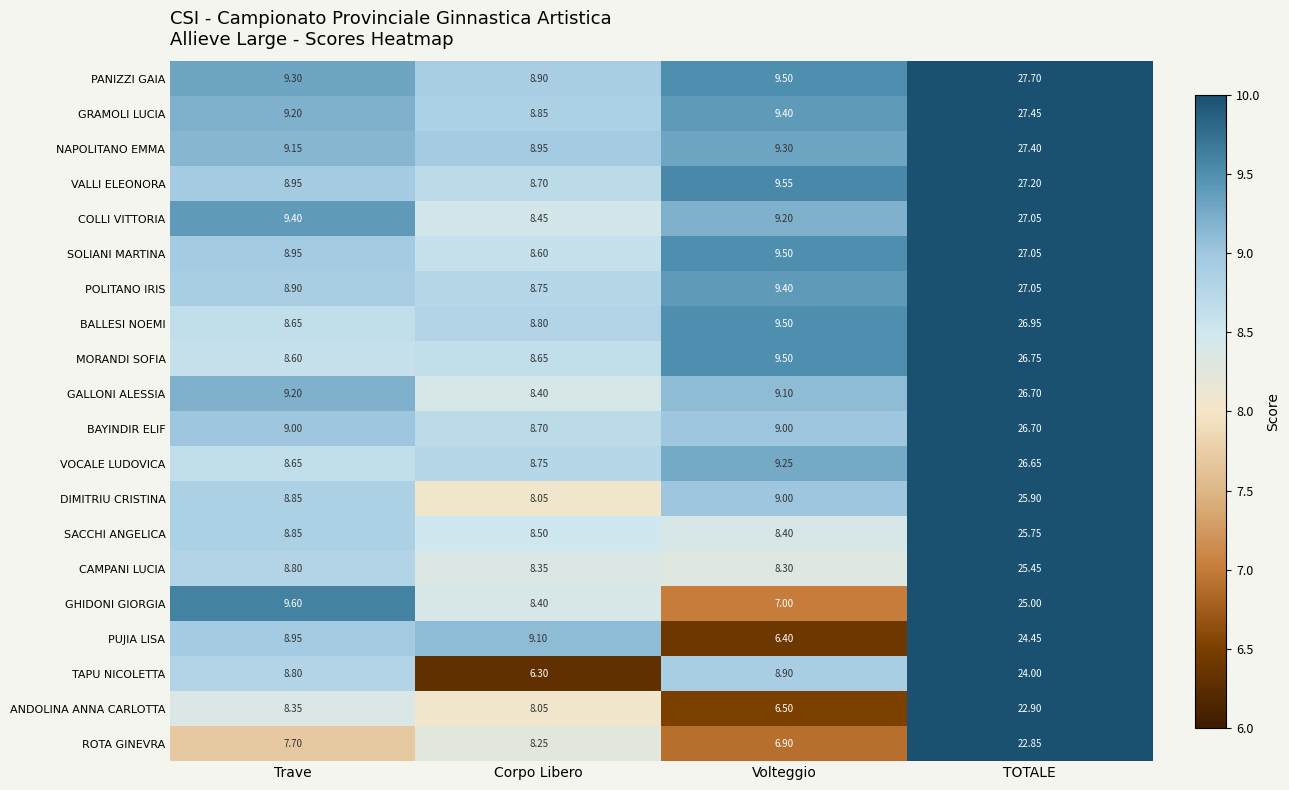

Between Corpo Libero and Volteggio, which series saw the biggest shift?

PUJIA LISA